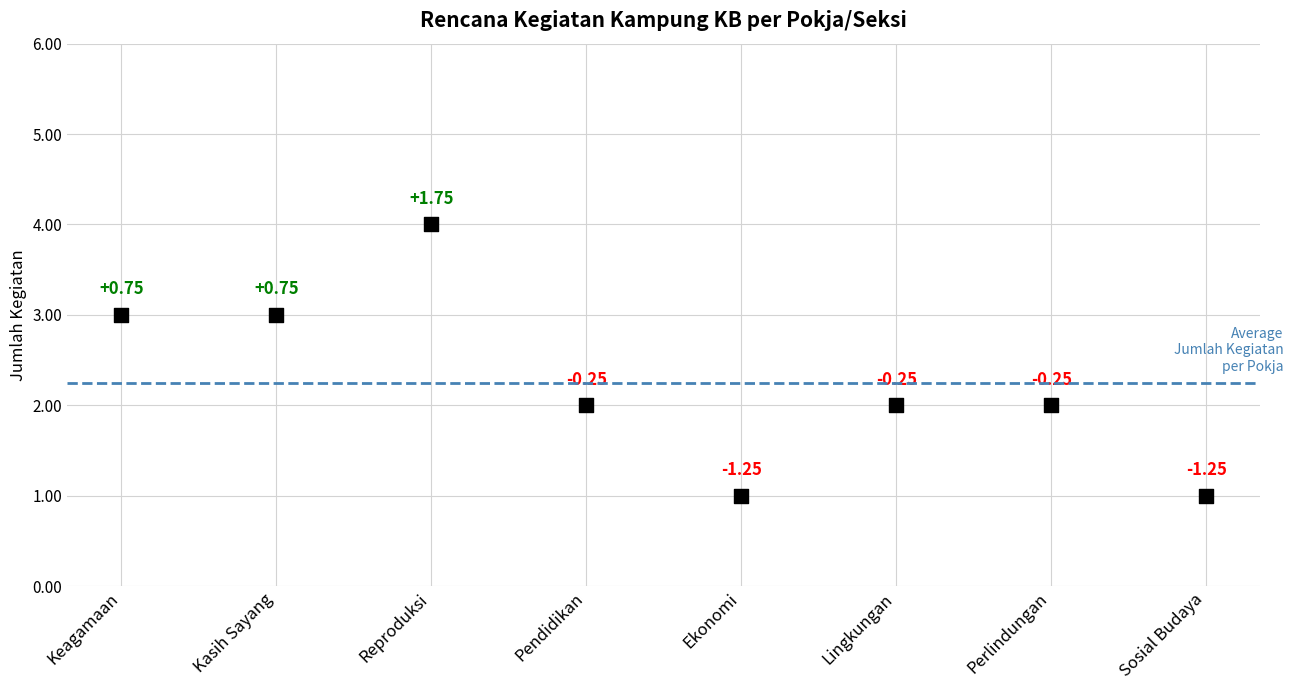

What is the range of Y values (max minus min)?

3